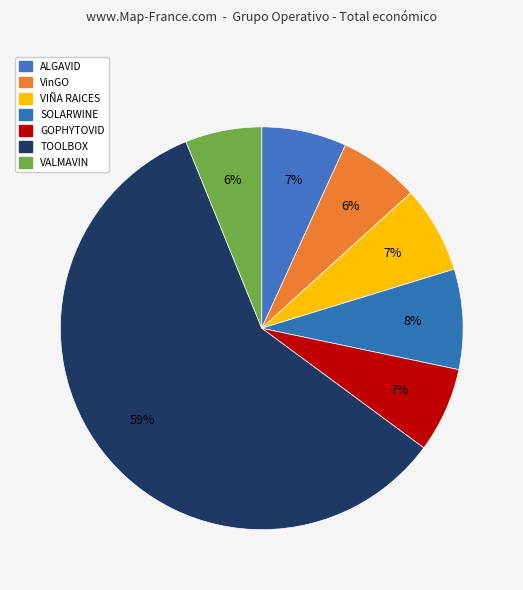

True or false: GOPHYTOVID accounts for 7% of the total.

True